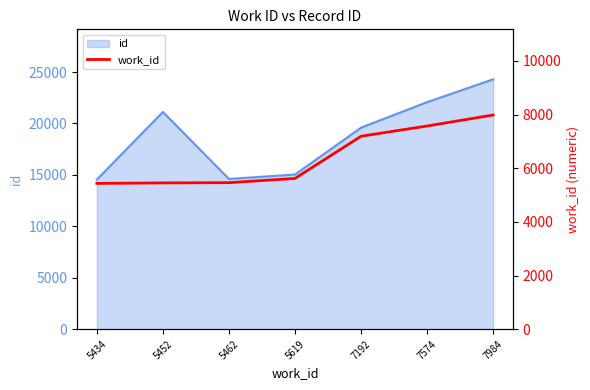

True or false: there are more than 2 points higher than both neighbors.

False